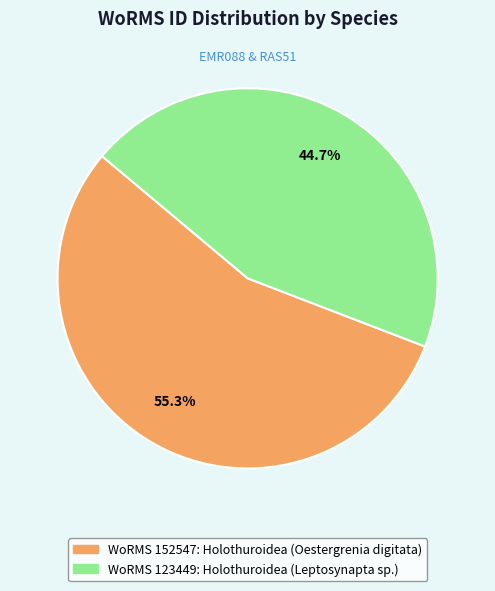

Is there any slice that represents more than half of the pie?

Yes